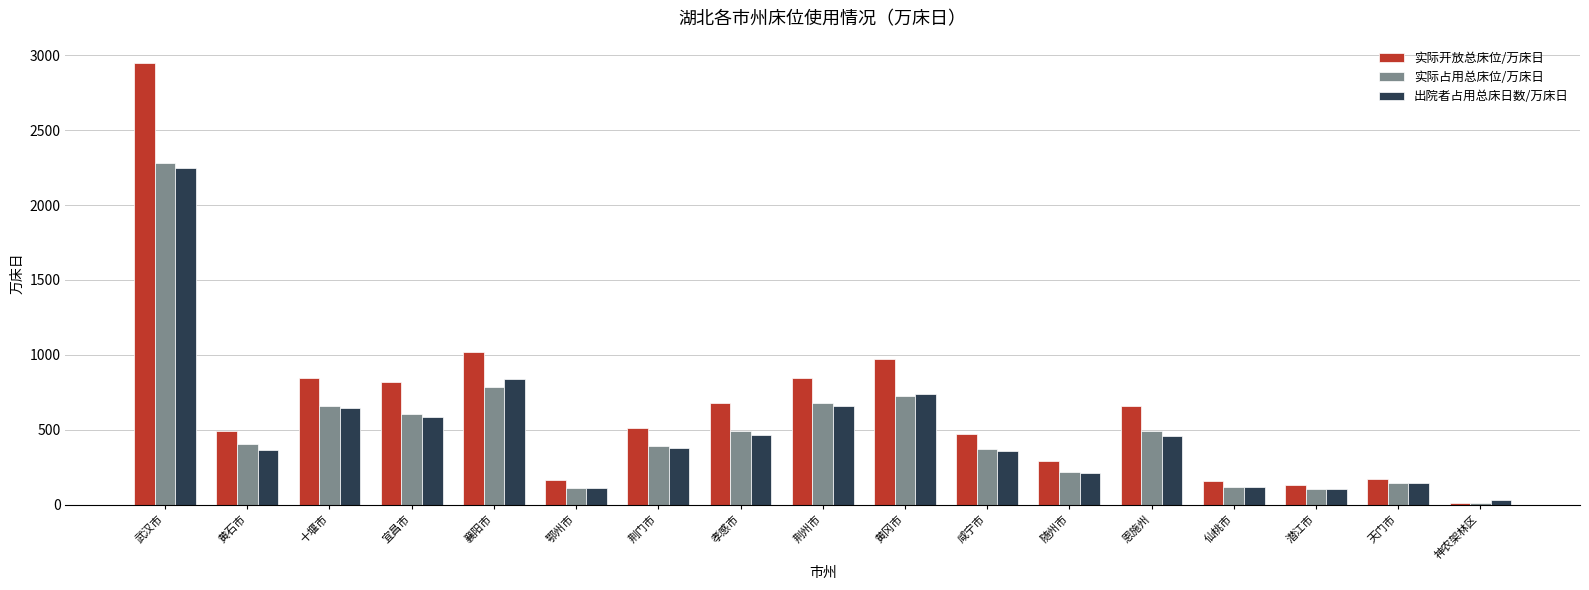

Which series has the widest spread of values?

实际开放总床位/万床日